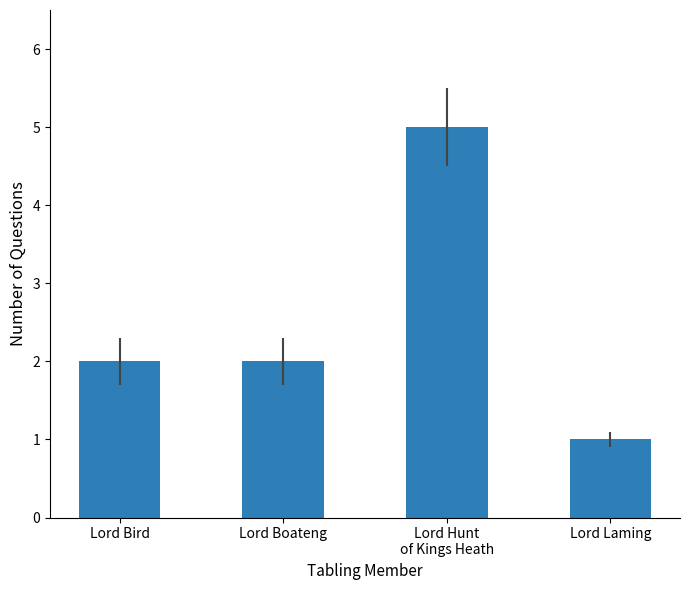

What is the label of the 1st bar from the right?

Lord Laming